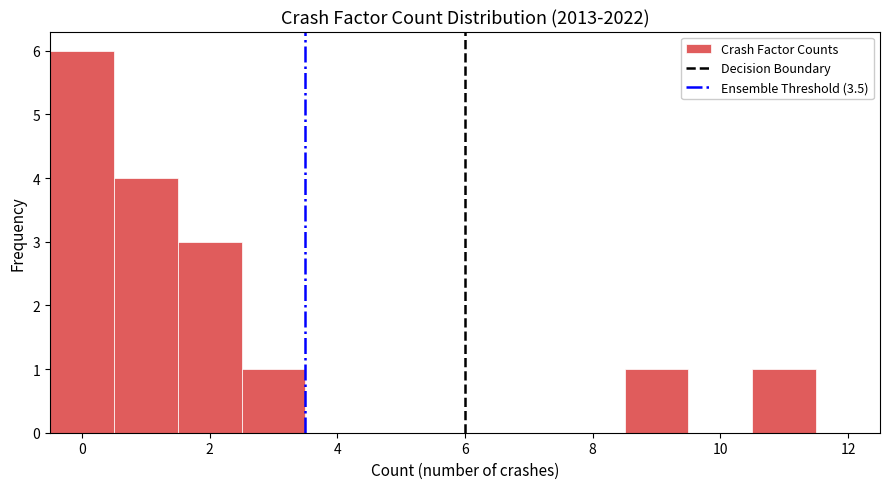

Reading left to right, transcribe this chart: for each bar, give the range it covers on the x-axis and its height. Neither the bar edges nor the heights are printed on the chart, so give them approximately, as read against the axes.

-0.5 to 0.5: 6
0.5 to 1.5: 4
1.5 to 2.5: 3
2.5 to 3.5: 1
3.5 to 4.5: 0
4.5 to 5.5: 0
5.5 to 6.5: 0
6.5 to 7.5: 0
7.5 to 8.5: 0
8.5 to 9.5: 1
9.5 to 10.5: 0
10.5 to 11.5: 1